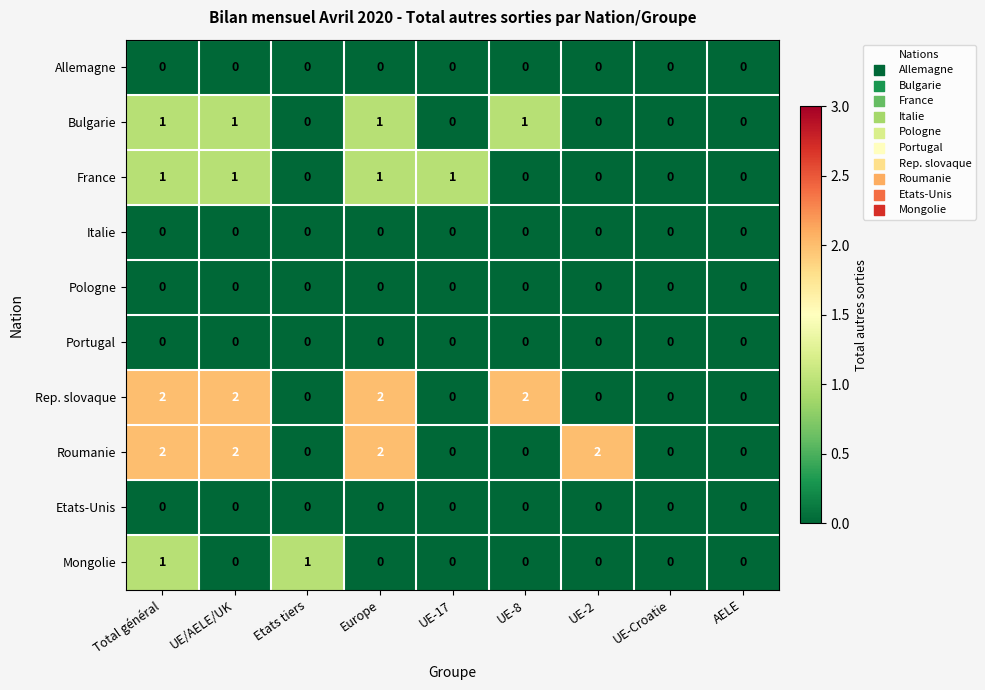

What is the total value across all series at UE-2?

2